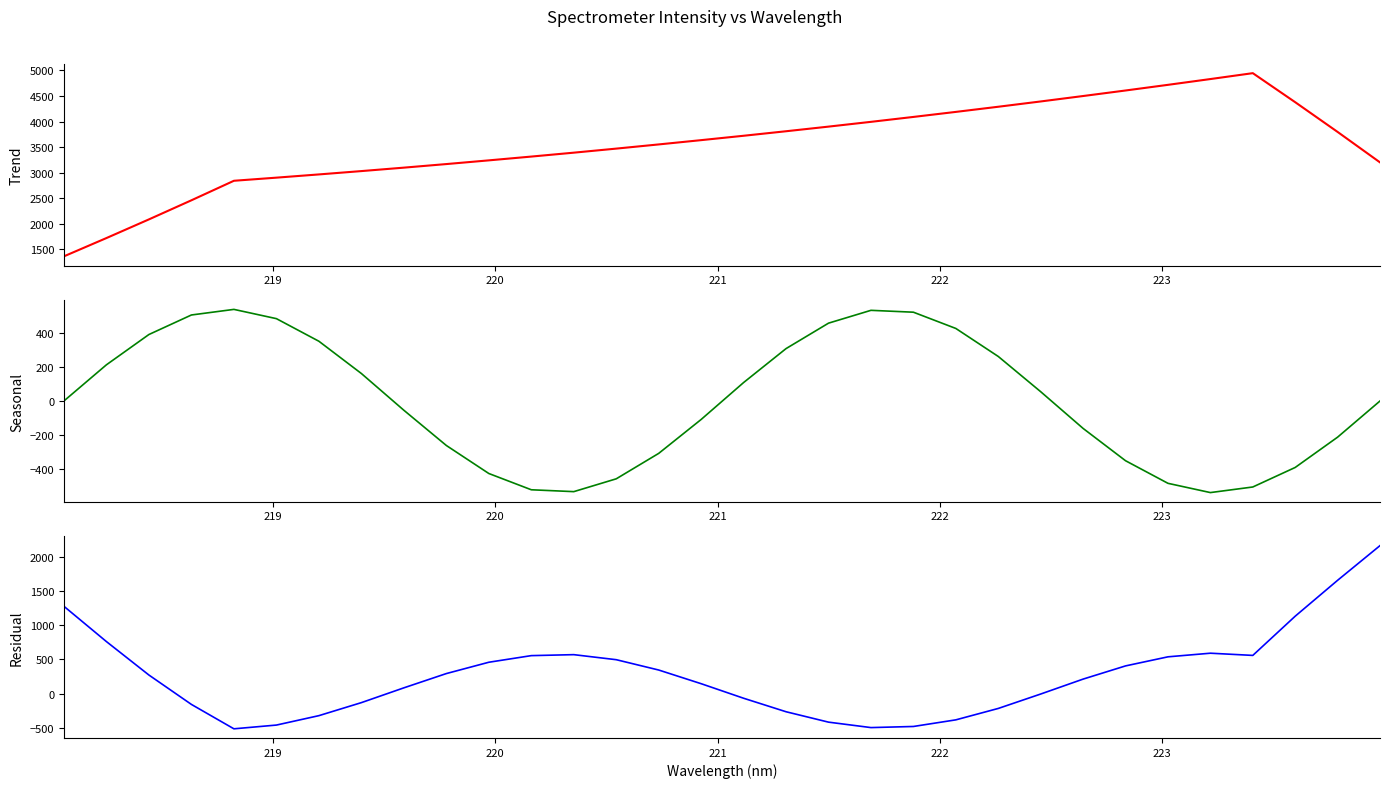

How many lines are shown in the chart?

3